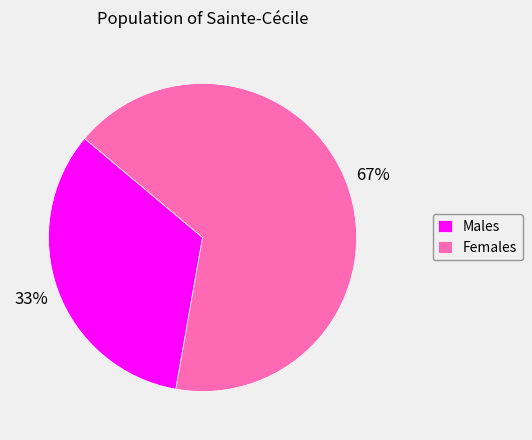

What is the ratio of the value at Females to the value at Males?

2.0